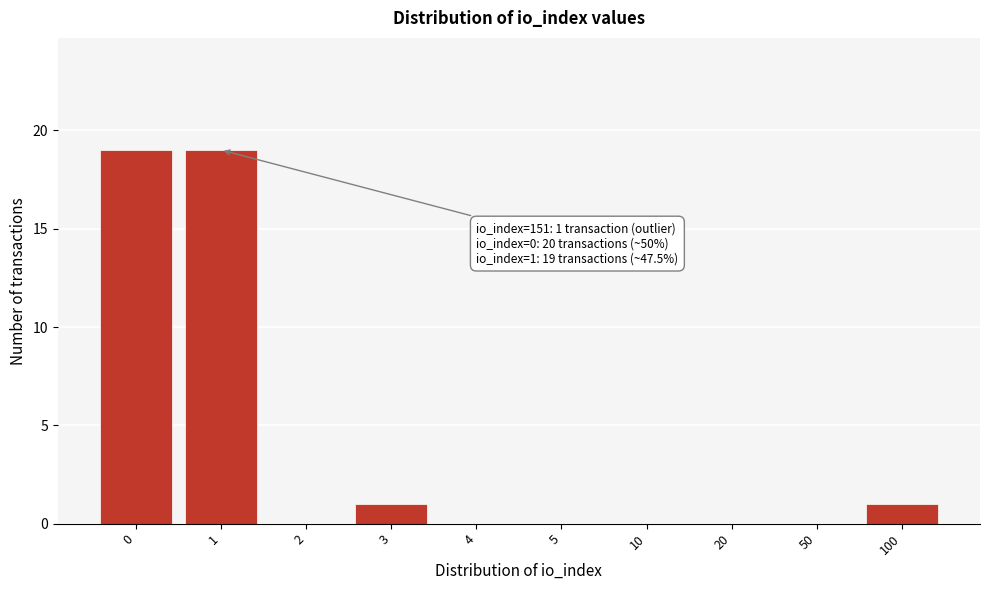

Reading left to right, what are all the values shown in this chart?

0=19	1=19	2=0	3=1	4=0	5=0	10=0	20=0	50=0	100=1